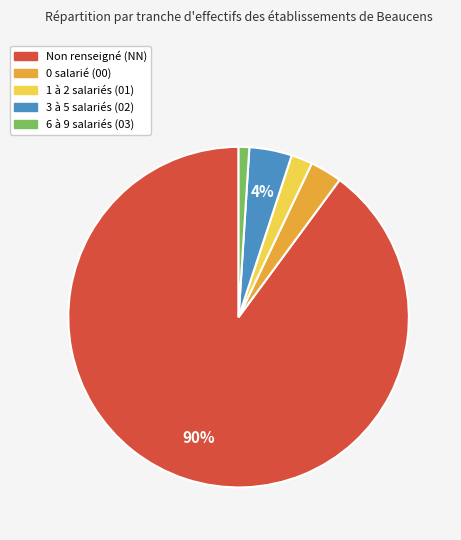

Does any single category account for the majority?

Yes